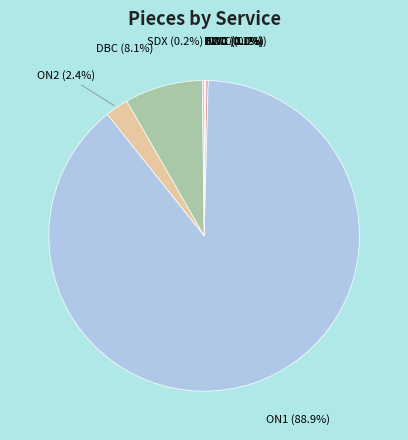

Which slice is the largest?

ON1